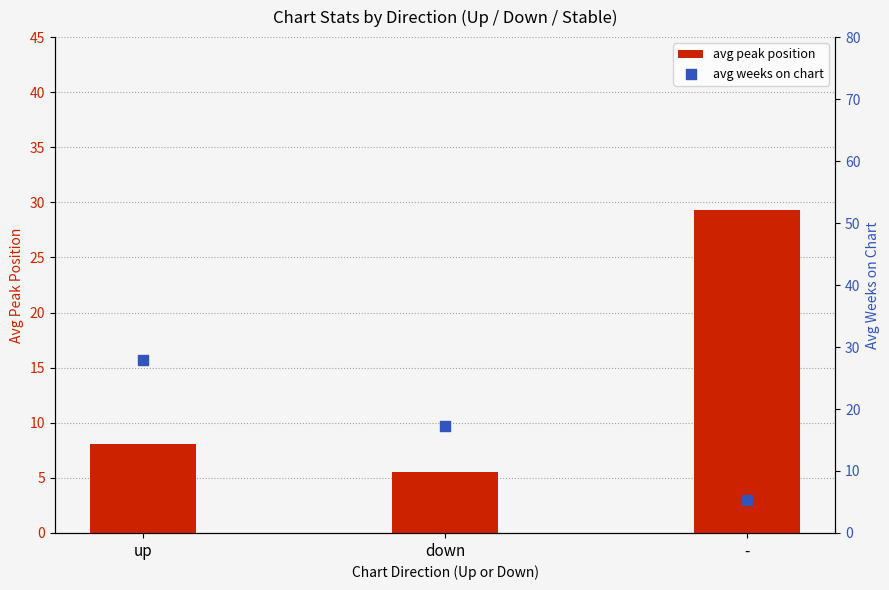

Which series contains the highest Y value?

avg peak position